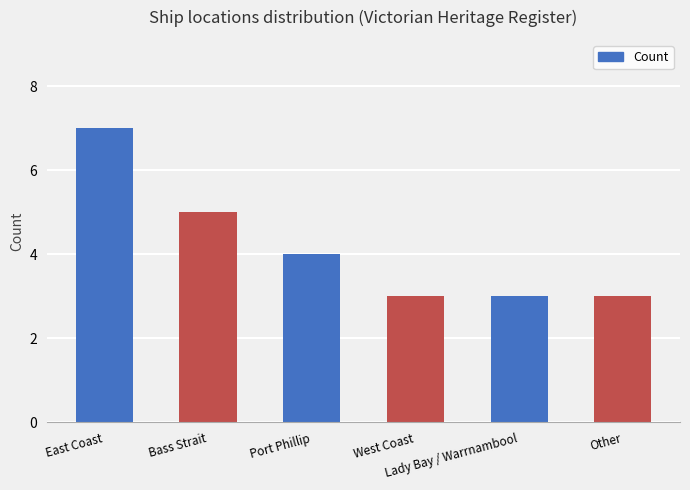

The chart shows a value of 1 at Port Phillip. True or false?

False